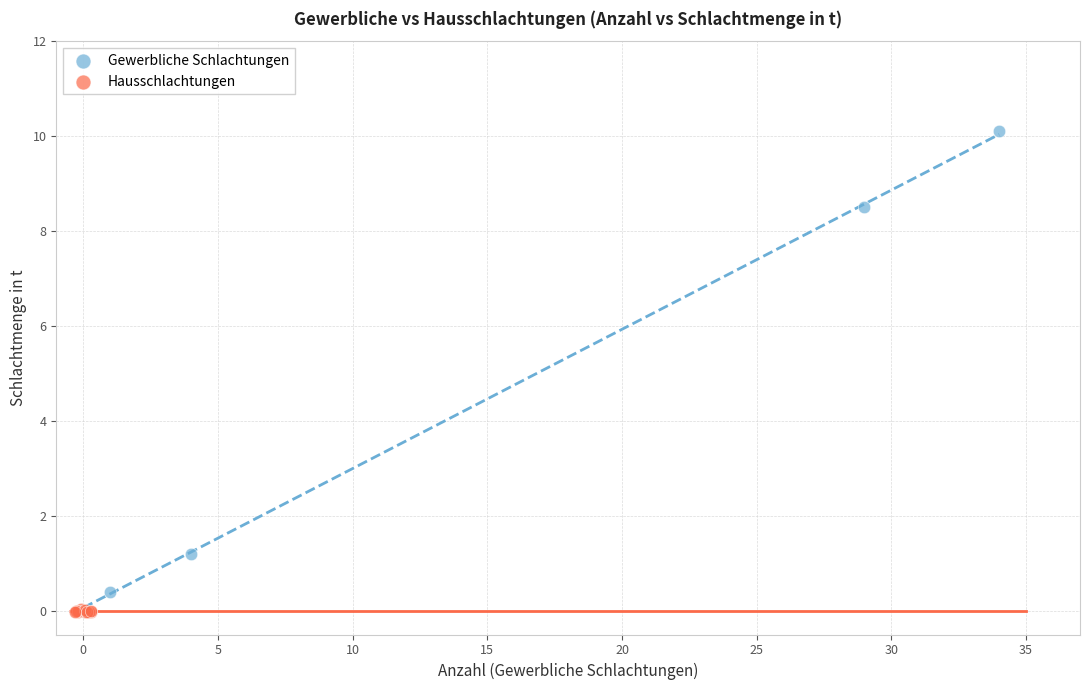

What are all the series names shown in the legend?

Gewerbliche Schlachtungen, Hausschlachtungen